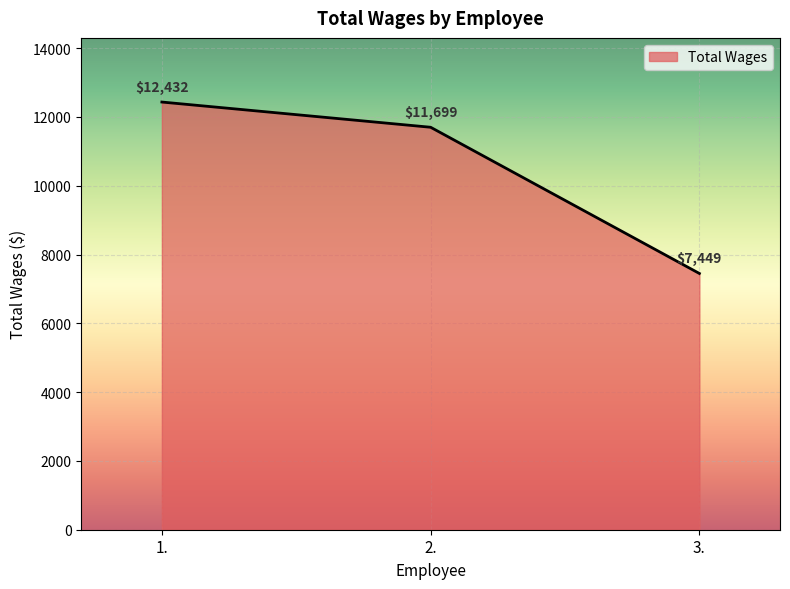

What position from the right is 2.?

2